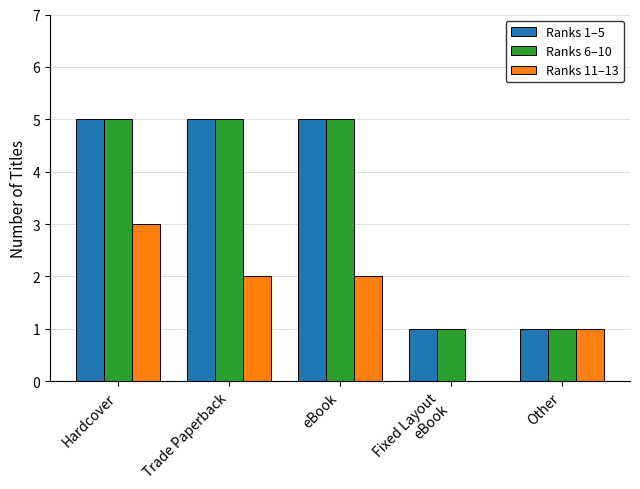

Count the Ranks 6–10 values in the range 1 to 5.

5